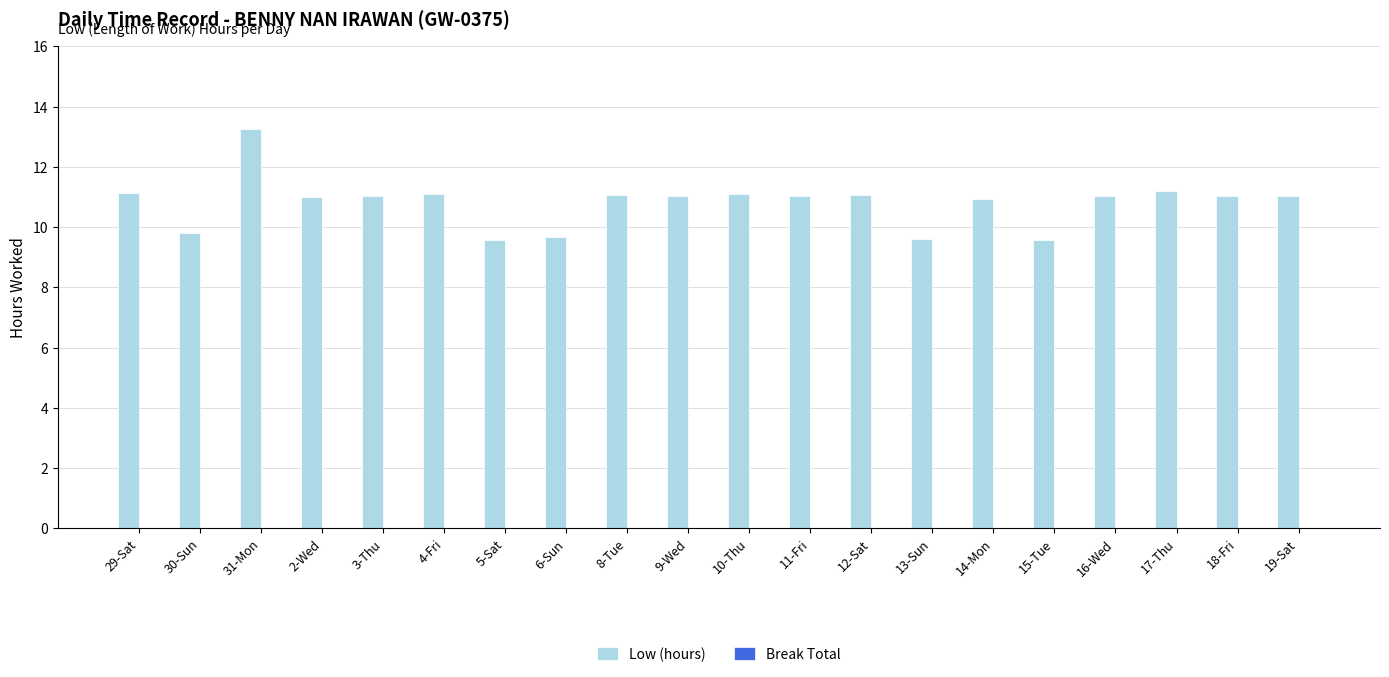

What is the difference between the maximum and minimum values?

3.7